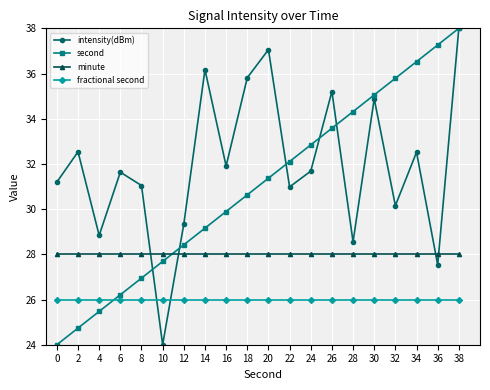

What is the difference between the maximum and minimum values in the intensity(dBm) series?

14.0